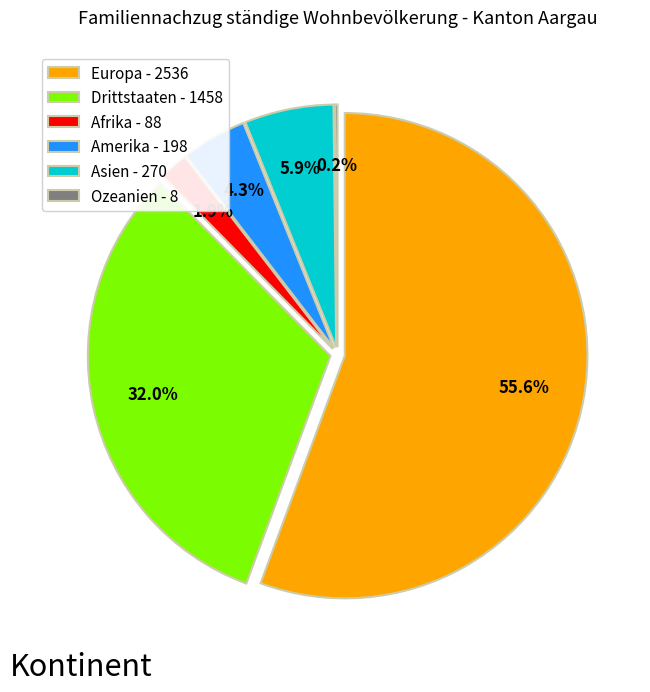

True or false: Drittstaaten accounts for 32% of the total.

True